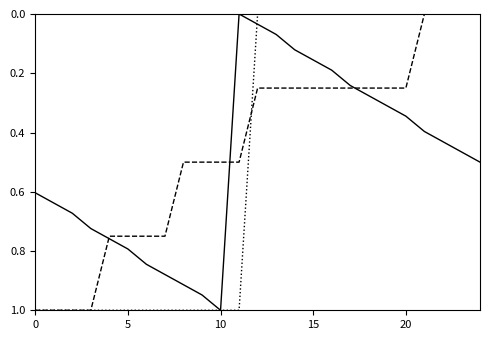

What is the greatest value displayed?

1.0